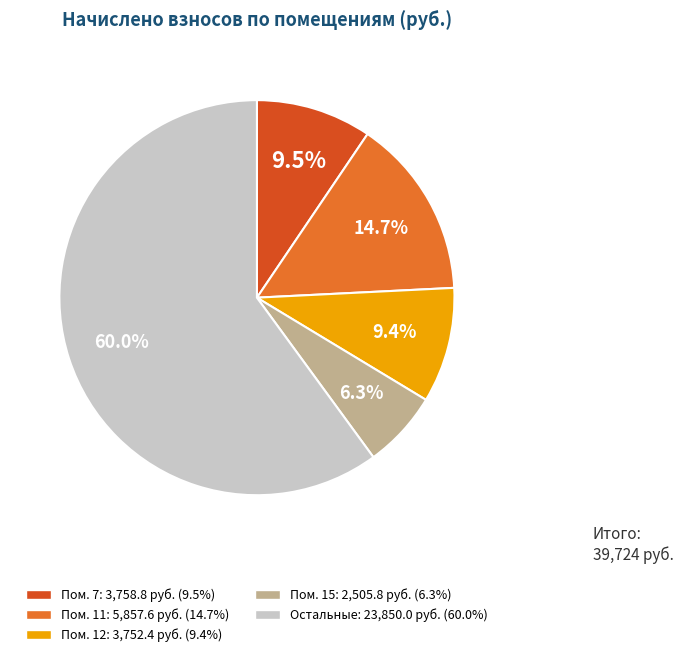

Count the number of slices in the pie.

5